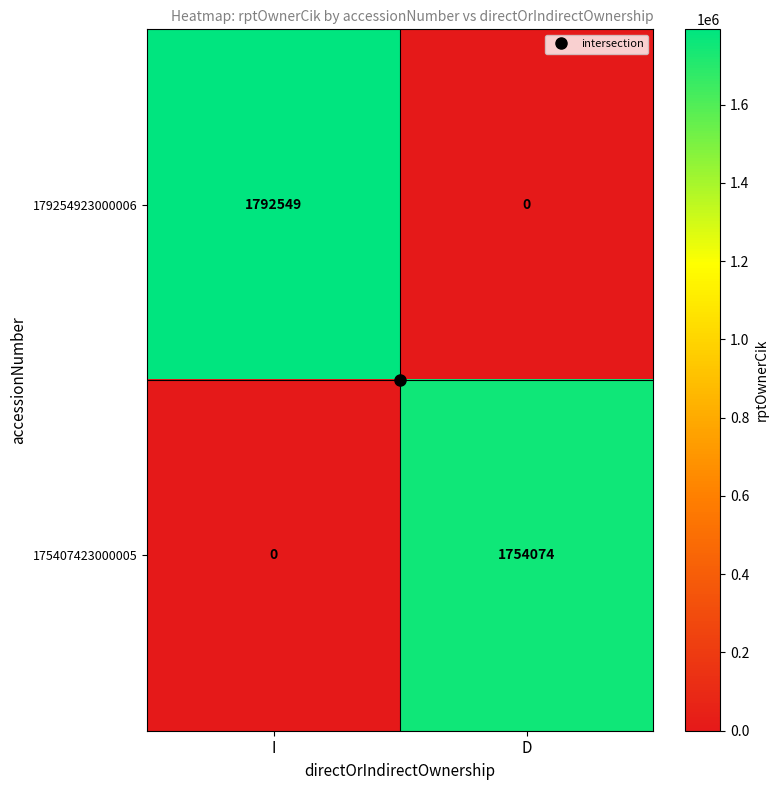

What is the maximum value shown in the chart?

1792549